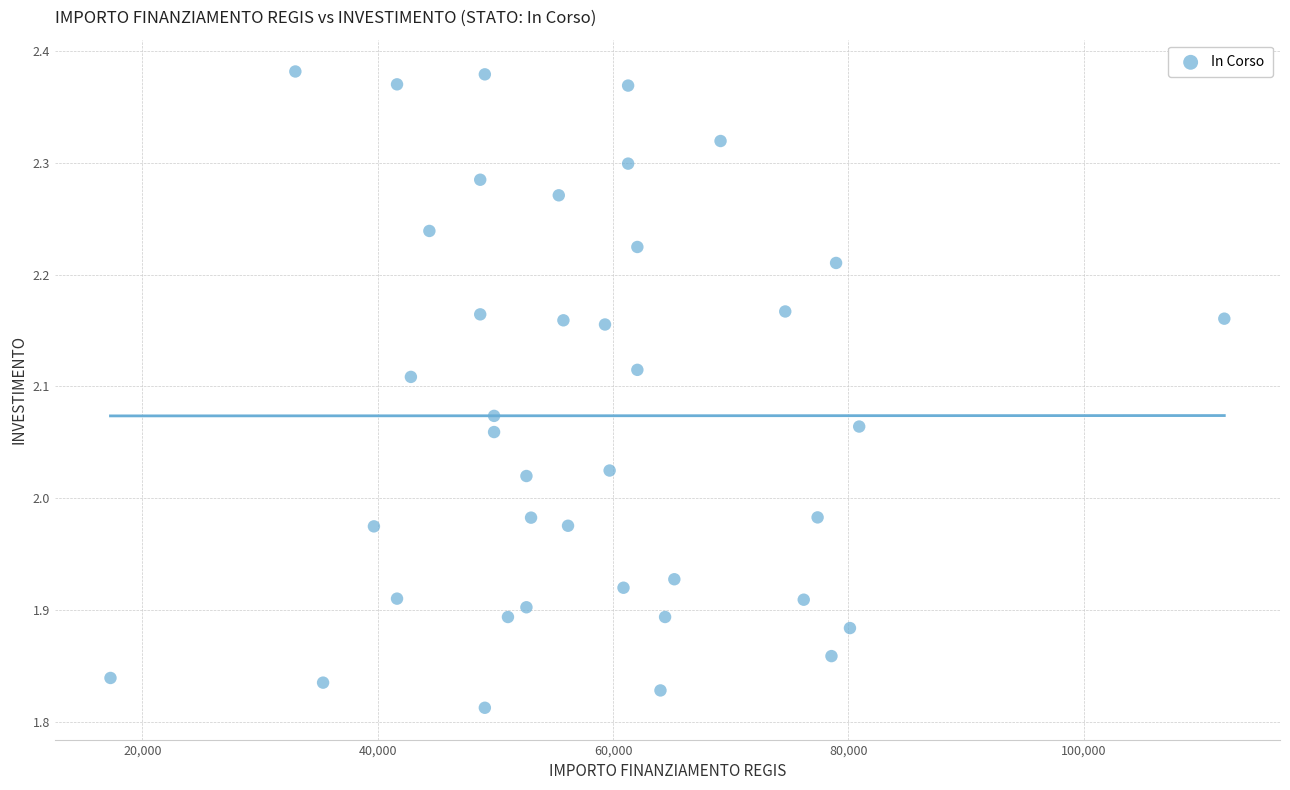

What is the range of Y values (max minus min)?

0.6